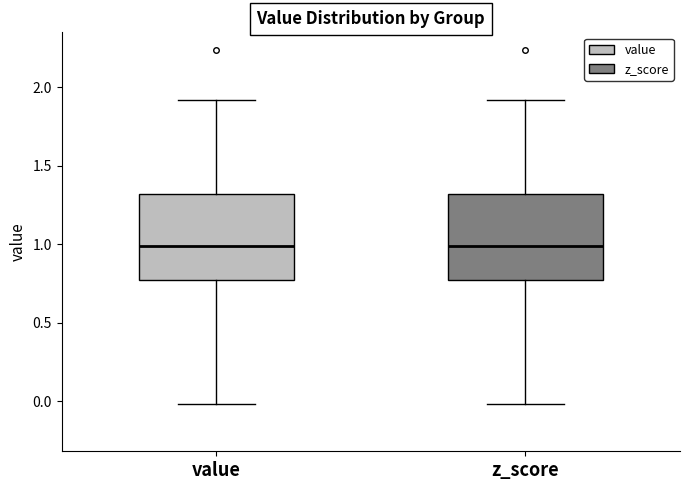

Reading left to right, transcribe this box plot: for each box, give where its median line is, the range the box spans, and where its two whiskers end, as read against the y-axis. The values are not printed on the chart, so give them approximately, as read against the axis.

value: median 1.00, box 0.75 to 1.30, whiskers 0.00 to 1.90
z_score: median 1.00, box 0.75 to 1.30, whiskers 0.00 to 1.90